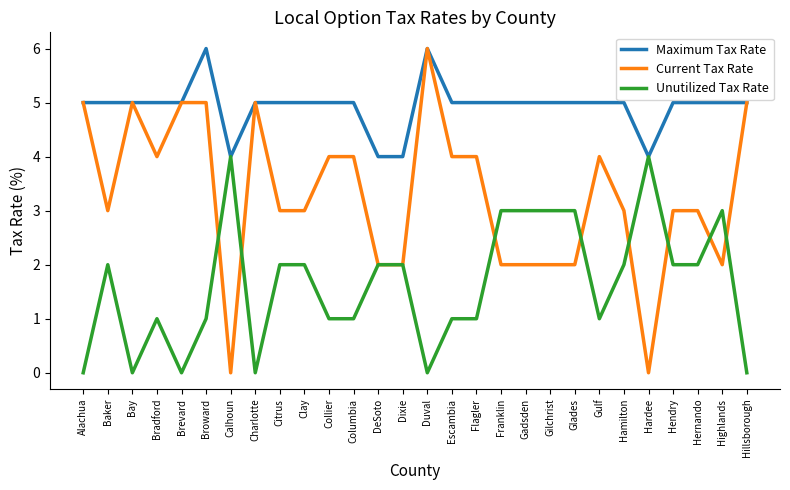

How many lines are shown in the chart?

3